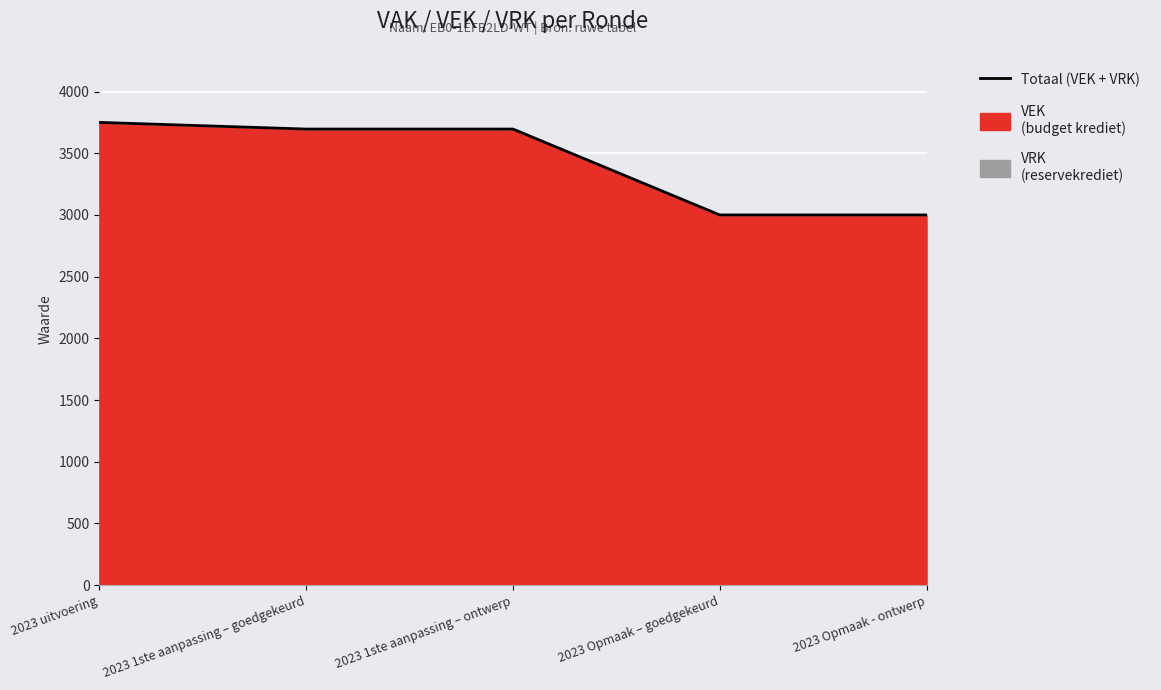

At which category does the chart reach its peak across all series?

2023 uitvoering